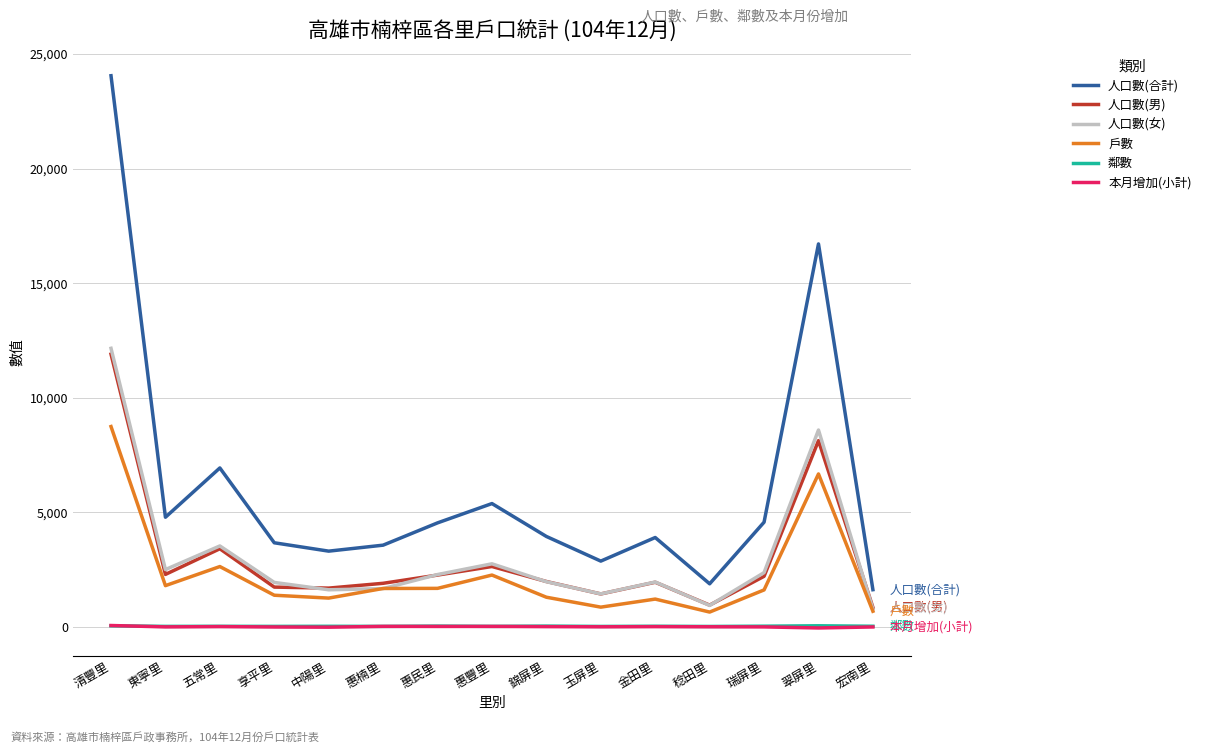

The 人口數(合計) series shows 6933 at 五常里. True or false?

True